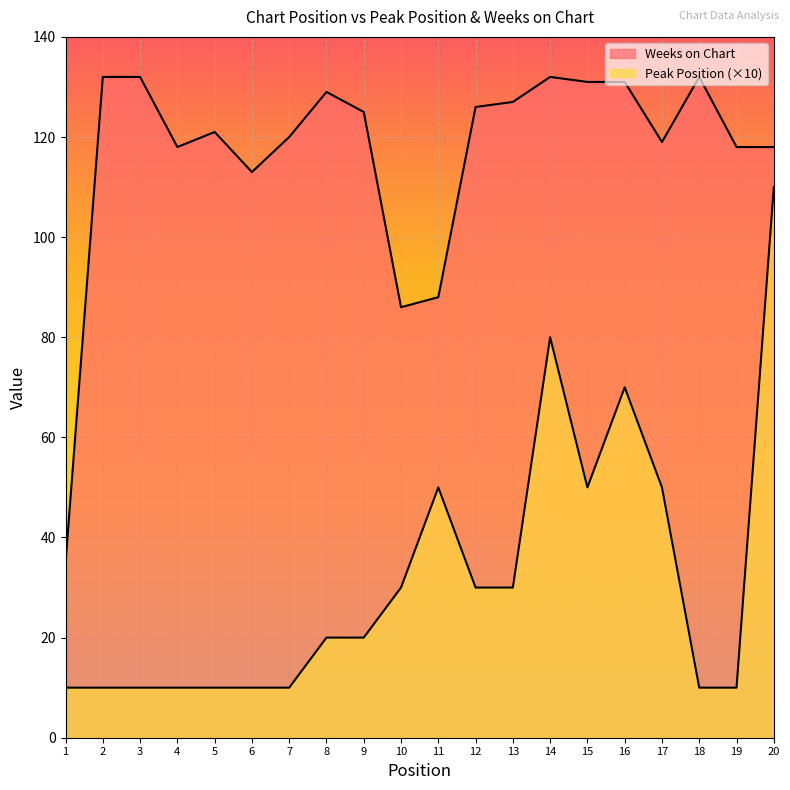

True or false: Weeks on Chart and Peak Position cross at least once.

False